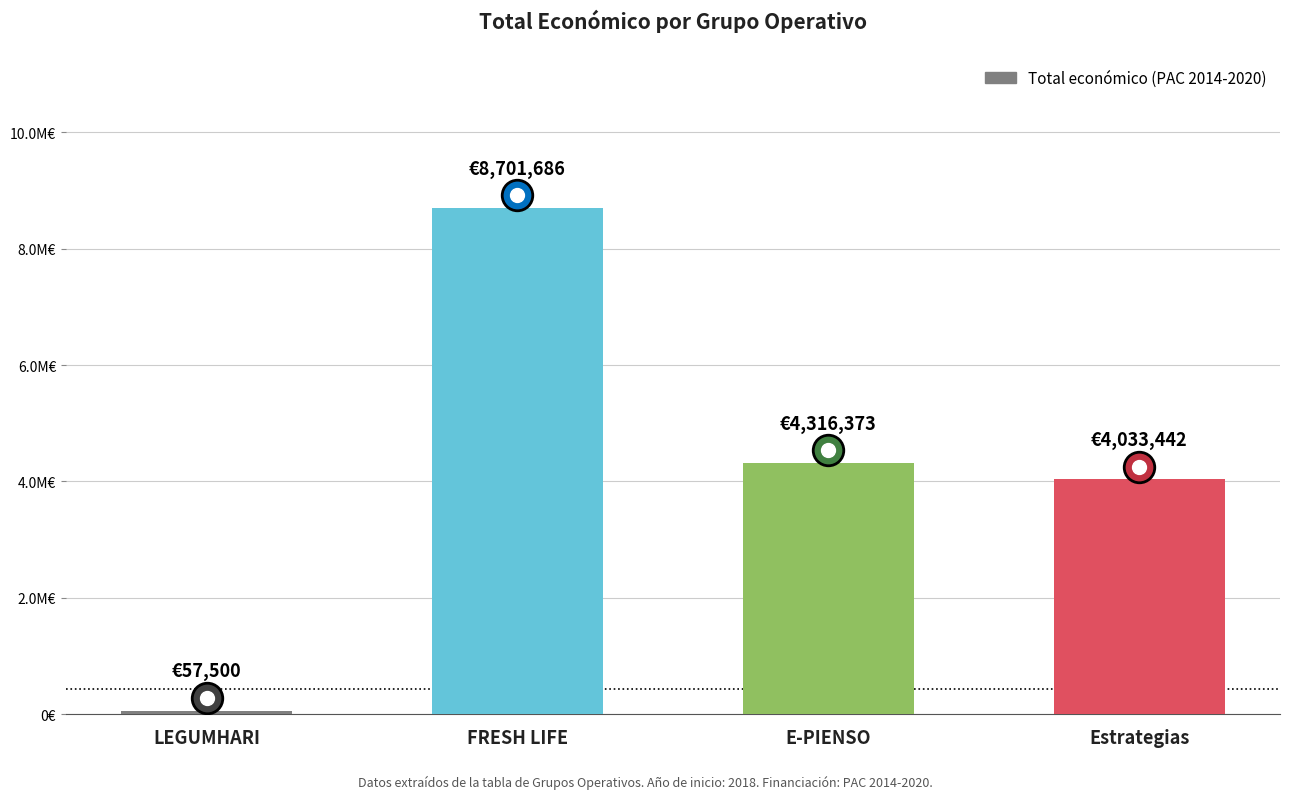

What is the label of the 2nd bar from the left?

FRESH LIFE